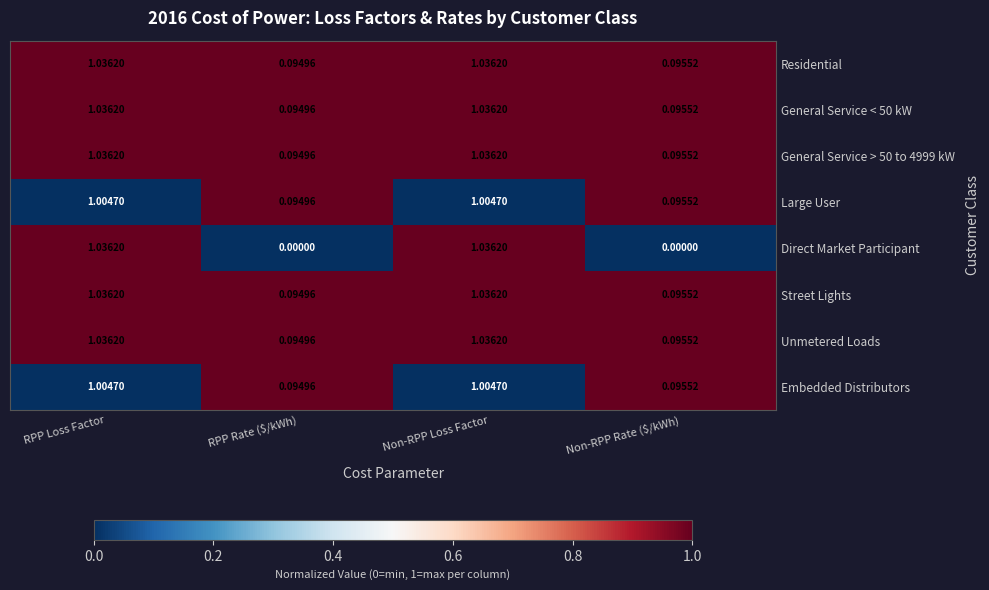

At which label is Street Lights closest to 0?

RPP Rate ($/kWh)